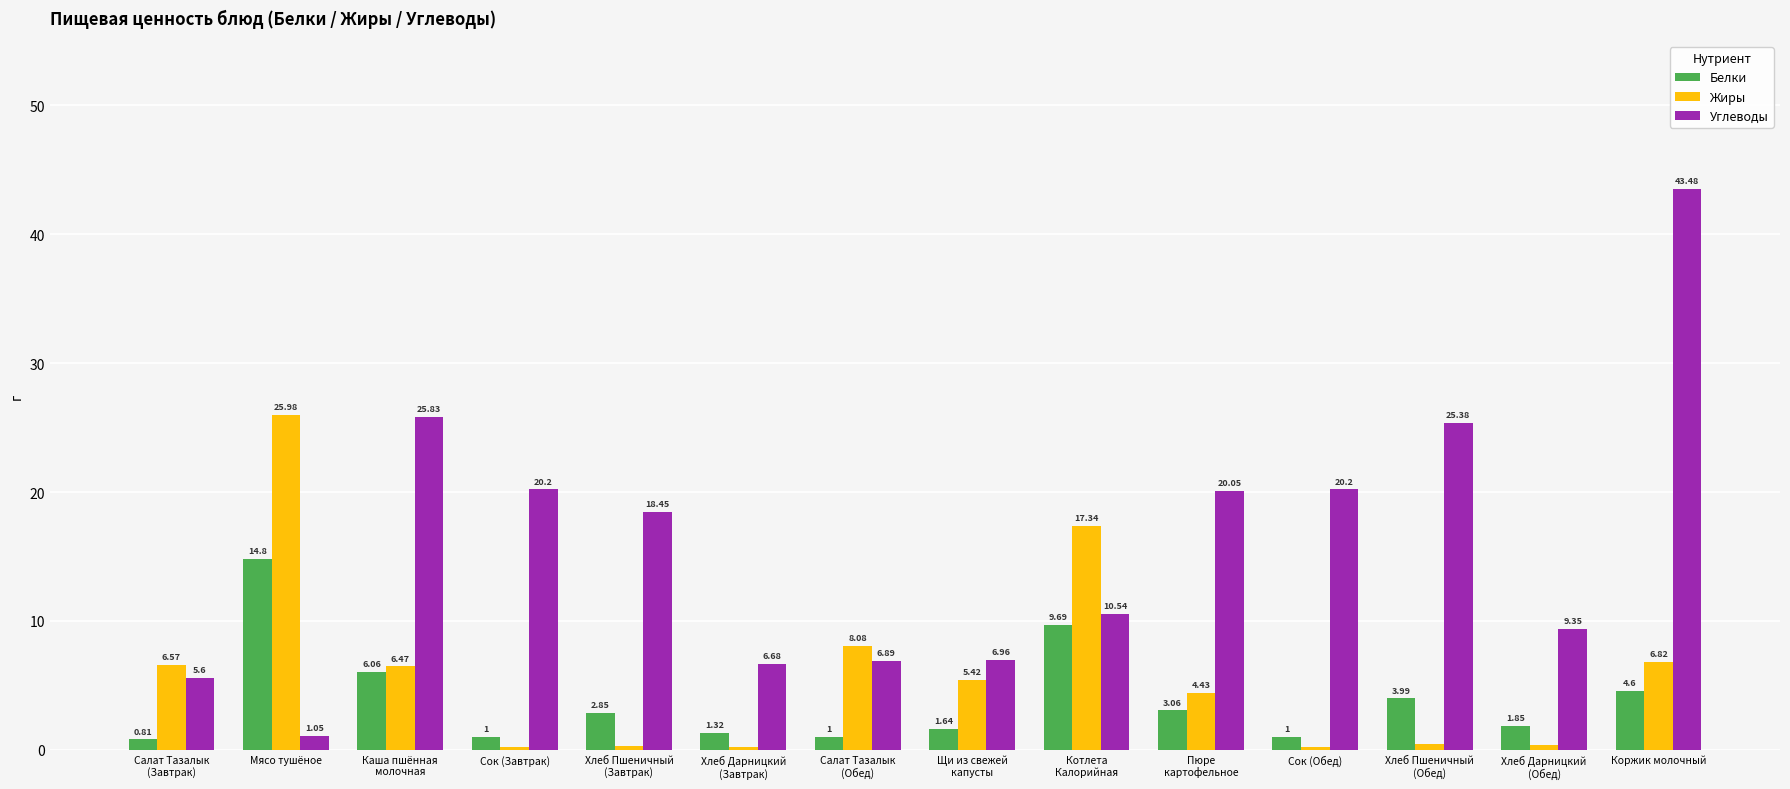

At which label does Жиры reach its peak?

Мясо тушёное